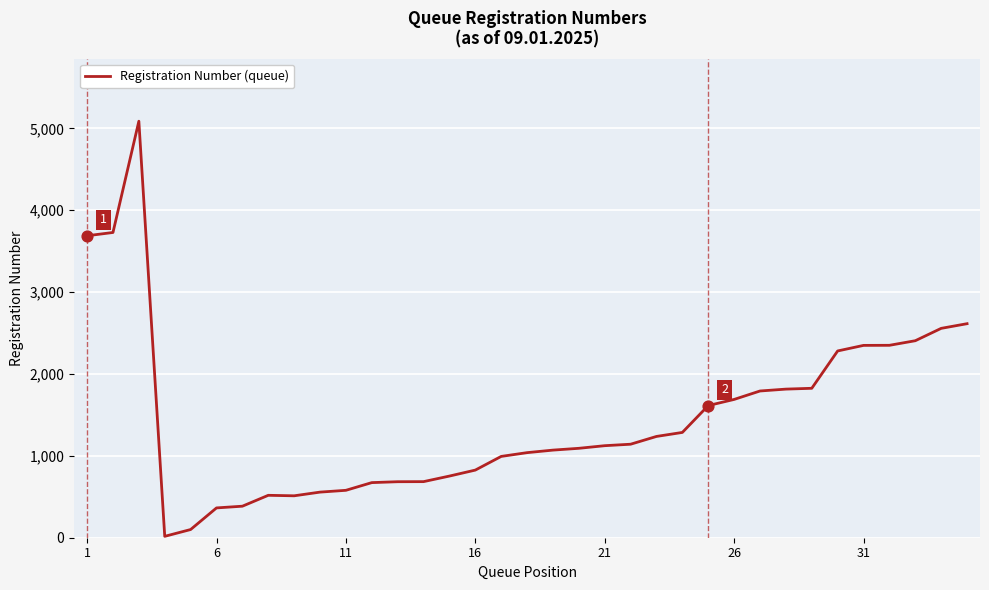

What is the difference between the maximum and minimum values?

5070